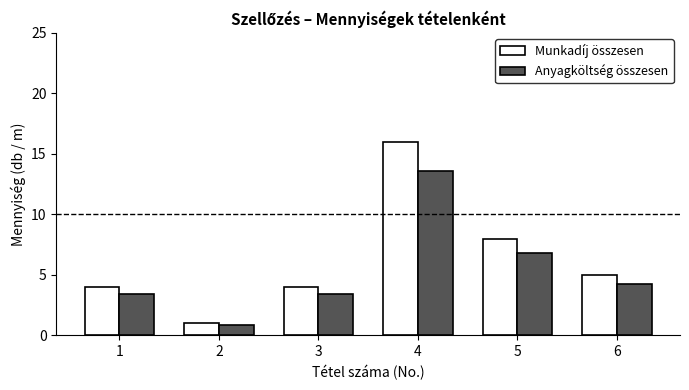

Which series has the widest spread of values?

Munkadíj összesen